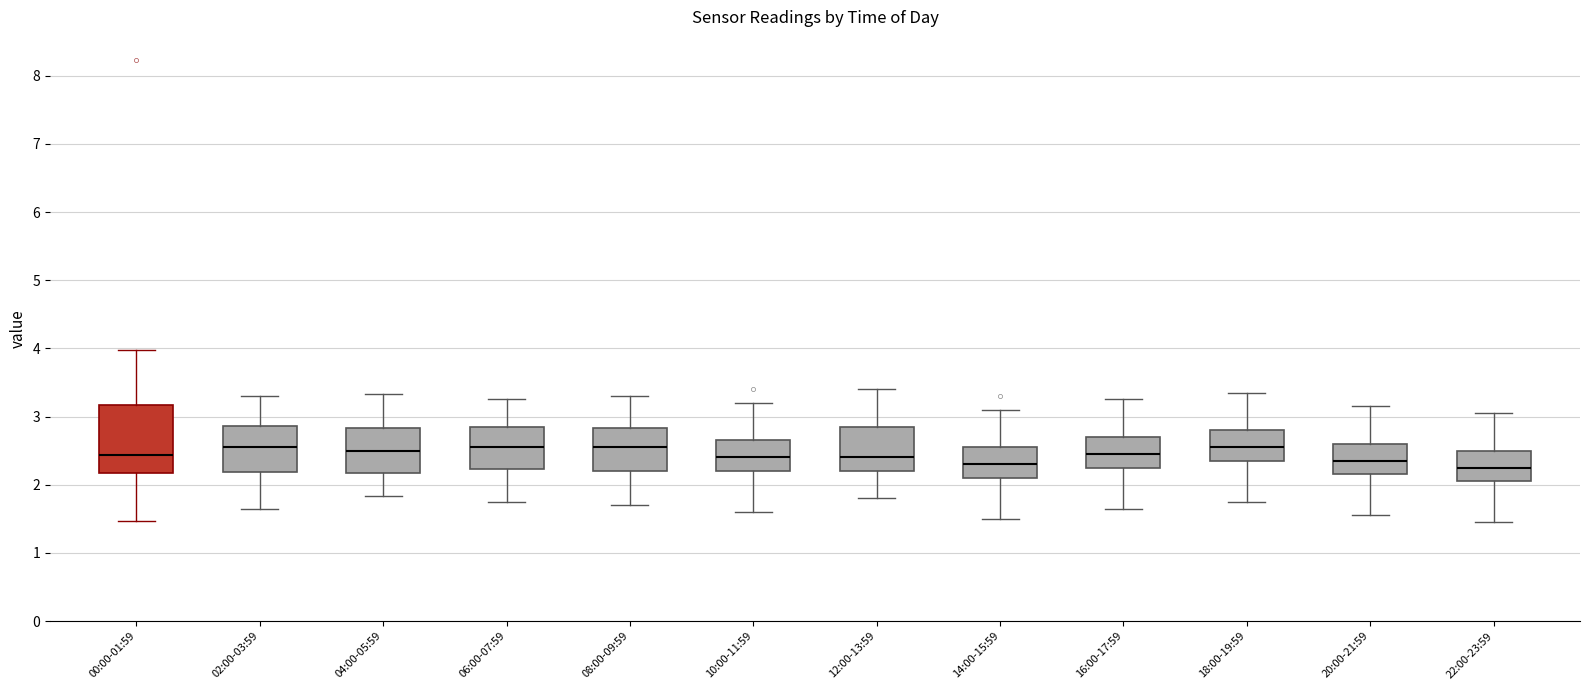

Where does the upper whisker of the box for 08:00-09:59 end on the y-axis? The values are not printed on the chart, so give them approximately, as read against the axis.

3.3